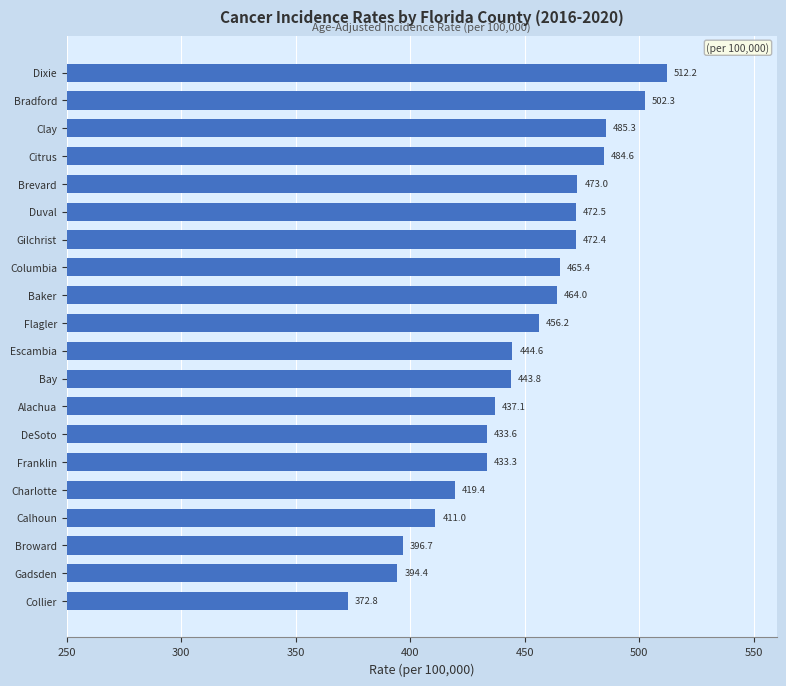

How many bars are there in total?

20